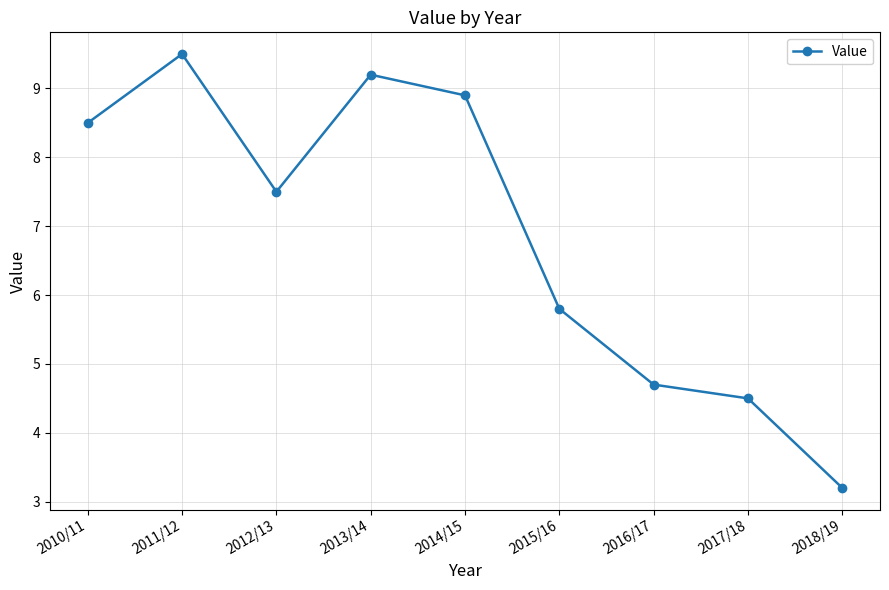

What is the label of the 3rd point from the right?

2016/17